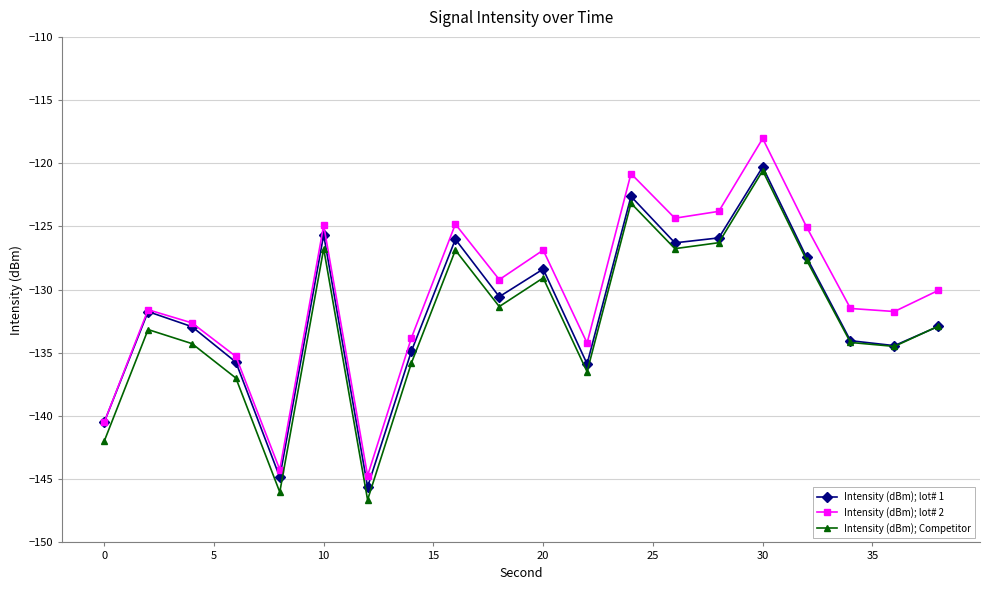

What is the difference between the maximum and minimum values in the Intensity (dBm); lot# 1 series?

25.3